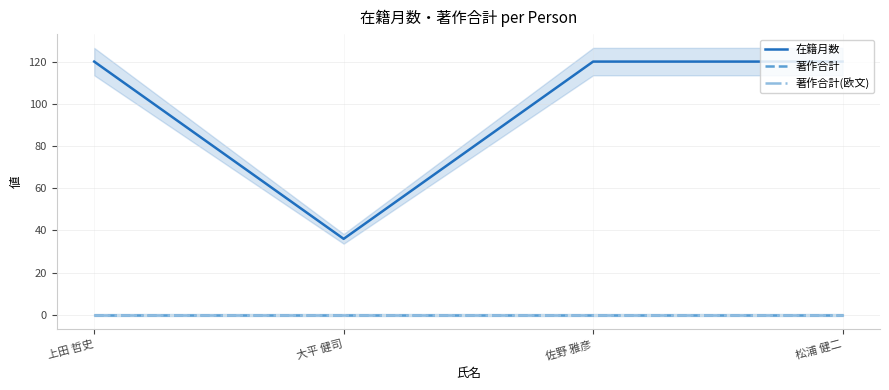

Which label corresponds to the smallest value in the chart?

上田 哲史